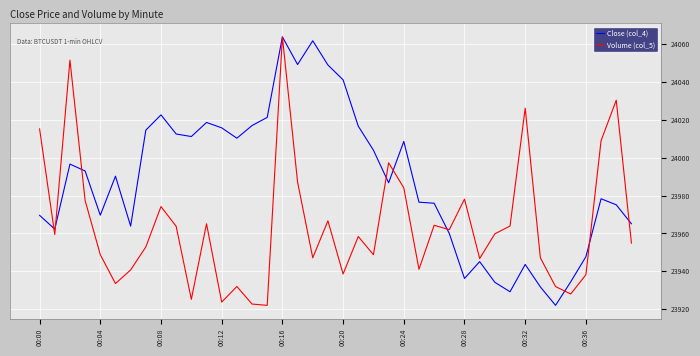

What is the maximum value for Close (col_4)?

24063.8